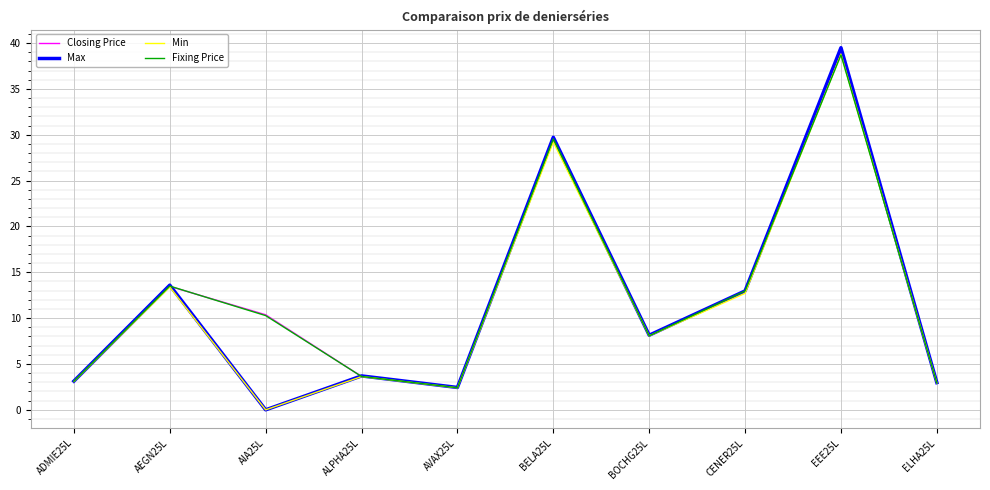

What is the maximum value shown in the chart?

39.5